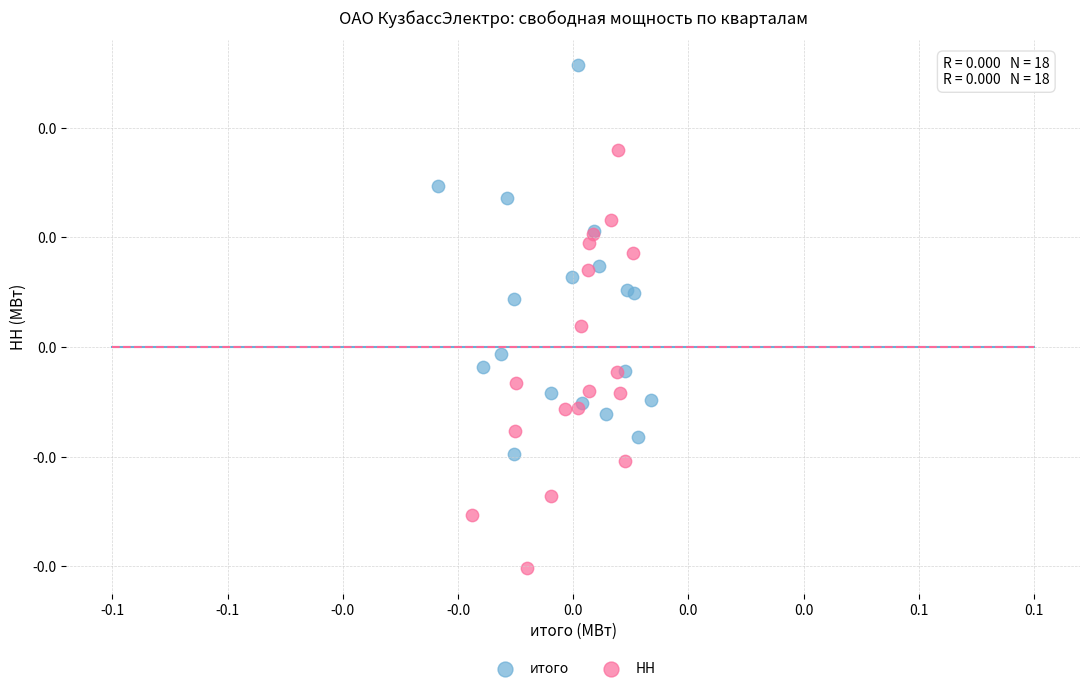

Which series has the widest spread of Y values?

НН